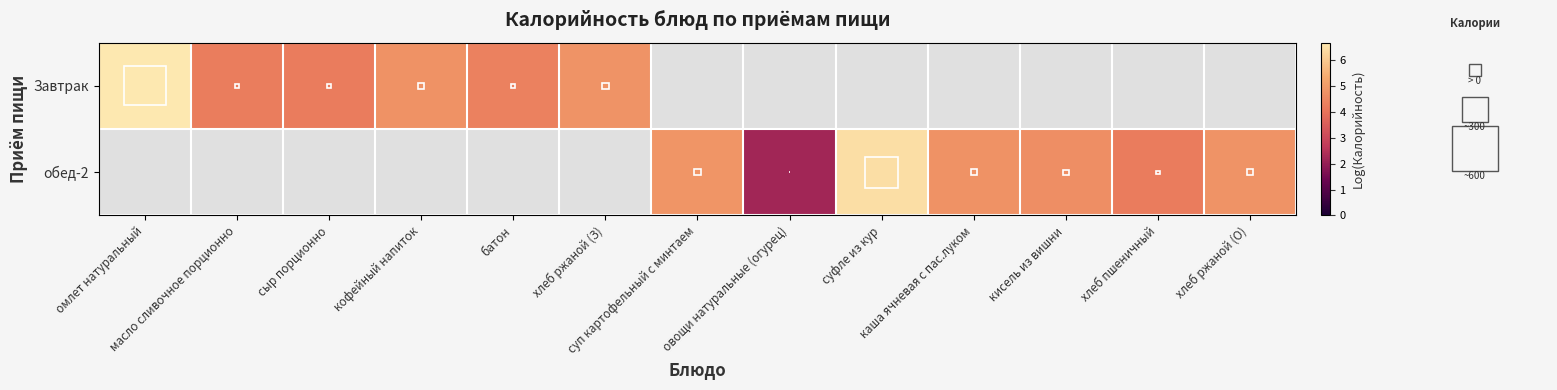

At which label is Завтрак closest to 5?

хлеб ржаной (З)